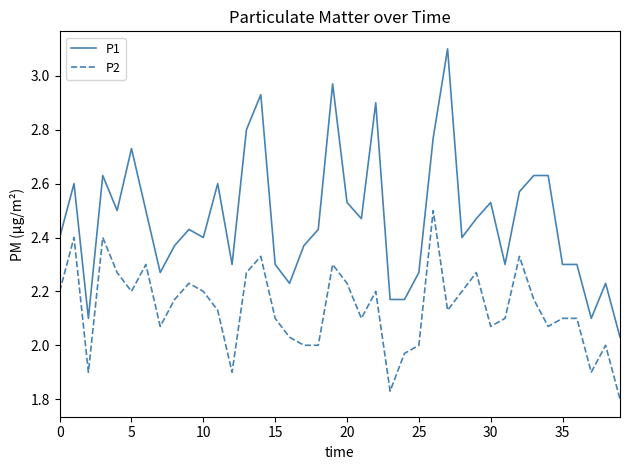

True or false: P2 and P1 cross at least once.

False